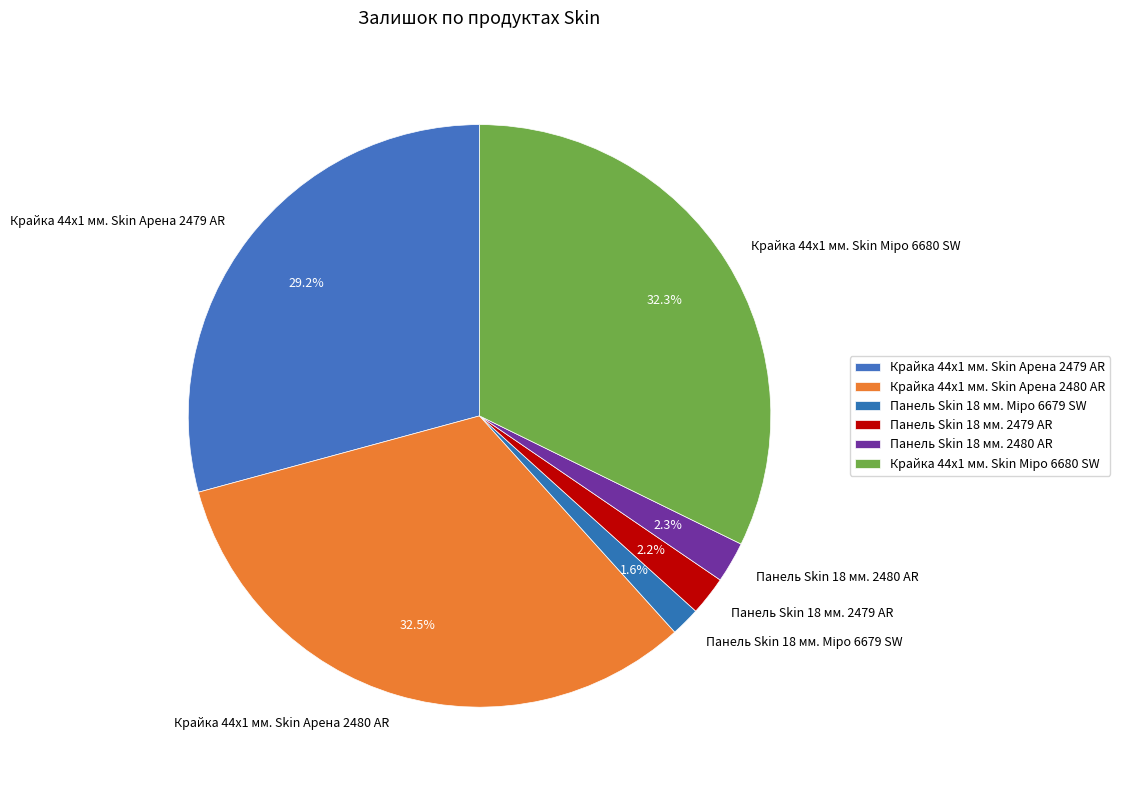

How much of the chart is everything except Панель Skin 18 мм. 2480 AR?

97.7%